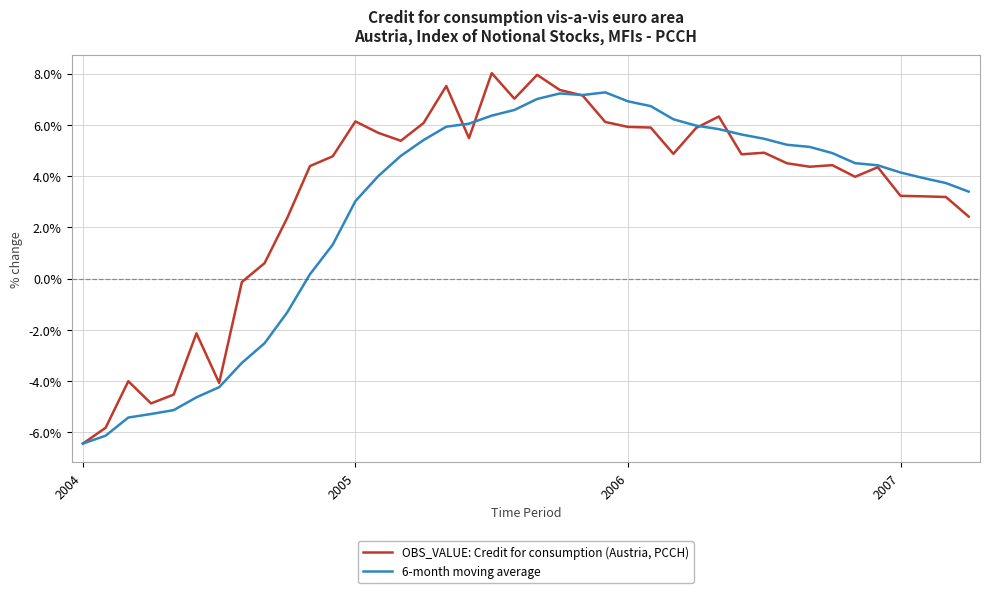

What is the average value of the OBS_VALUE: Credit for consumption (Austria, PCCH) series?

3.3